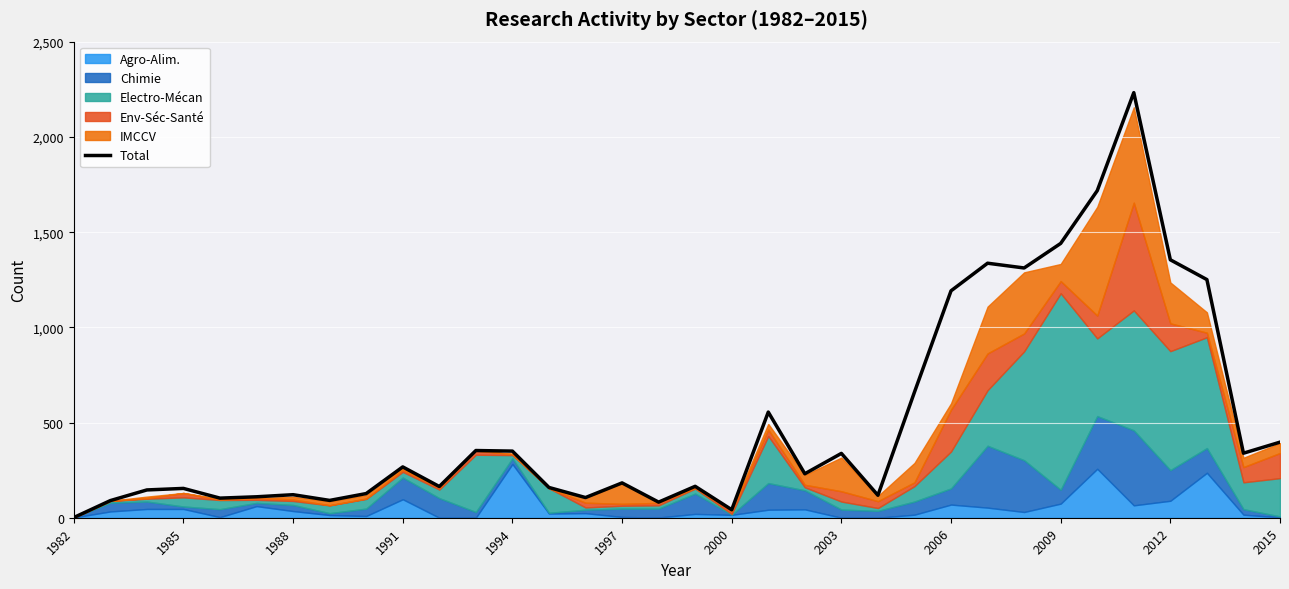

How many interior local valleys (lower than both neighbors) does the data have?

10